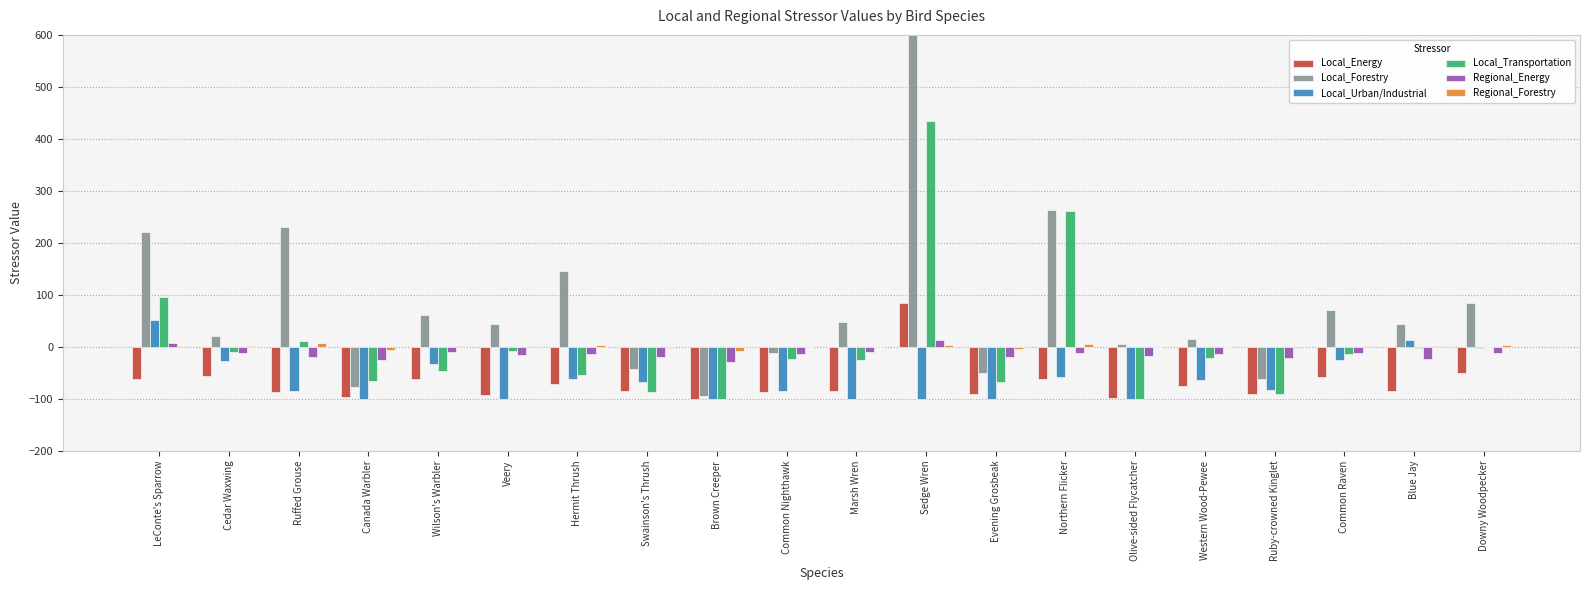

Where is Local_Urban/Industrial nearest to the value -23?

Common Raven